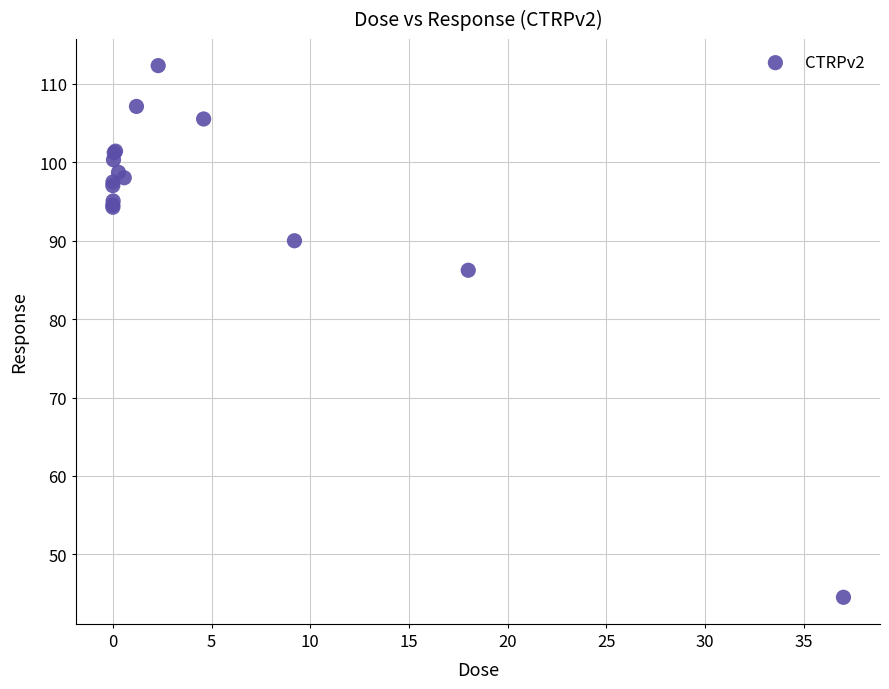

What Y value in the scatter plot is closest to 78?

86.2